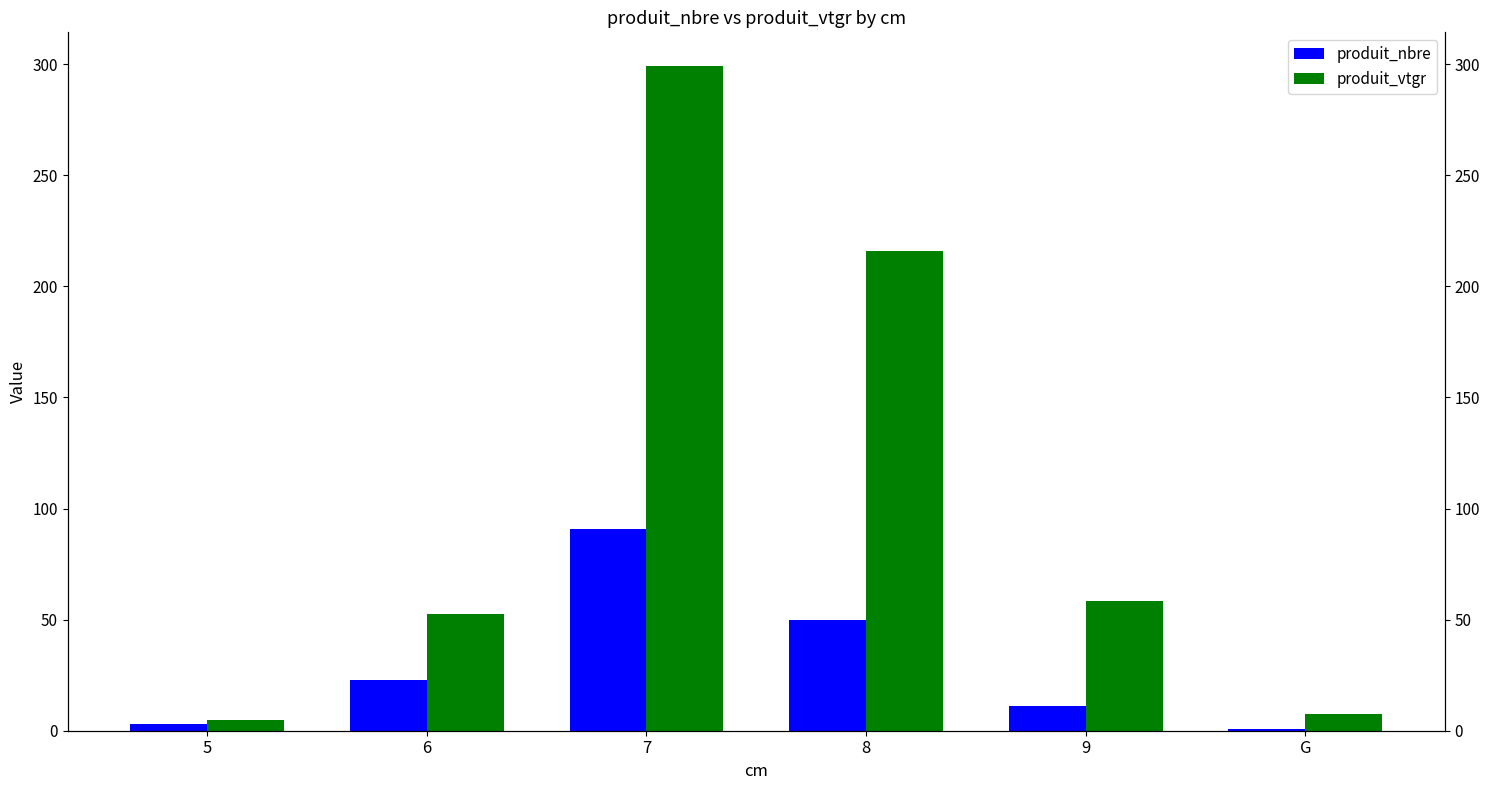

Rank the series by their maximum value, from highest to lowest.

produit_vtgr, produit_nbre